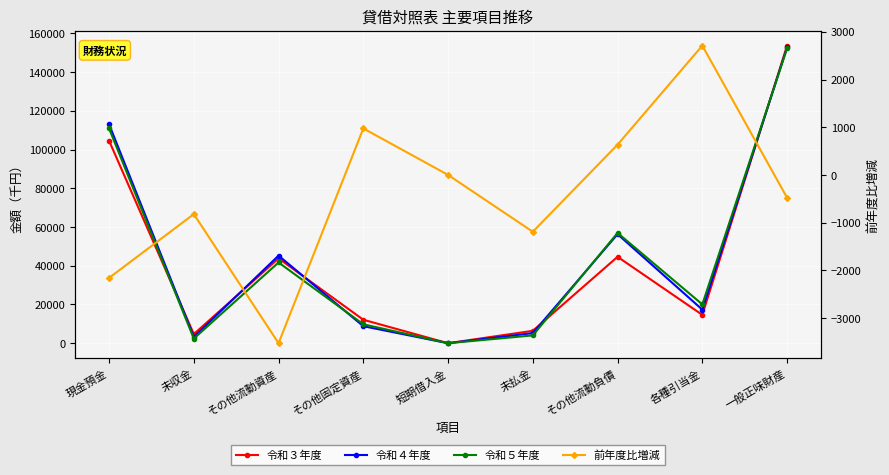

Which has a higher value, その他固定資産 or その他流動負債?

その他流動負債